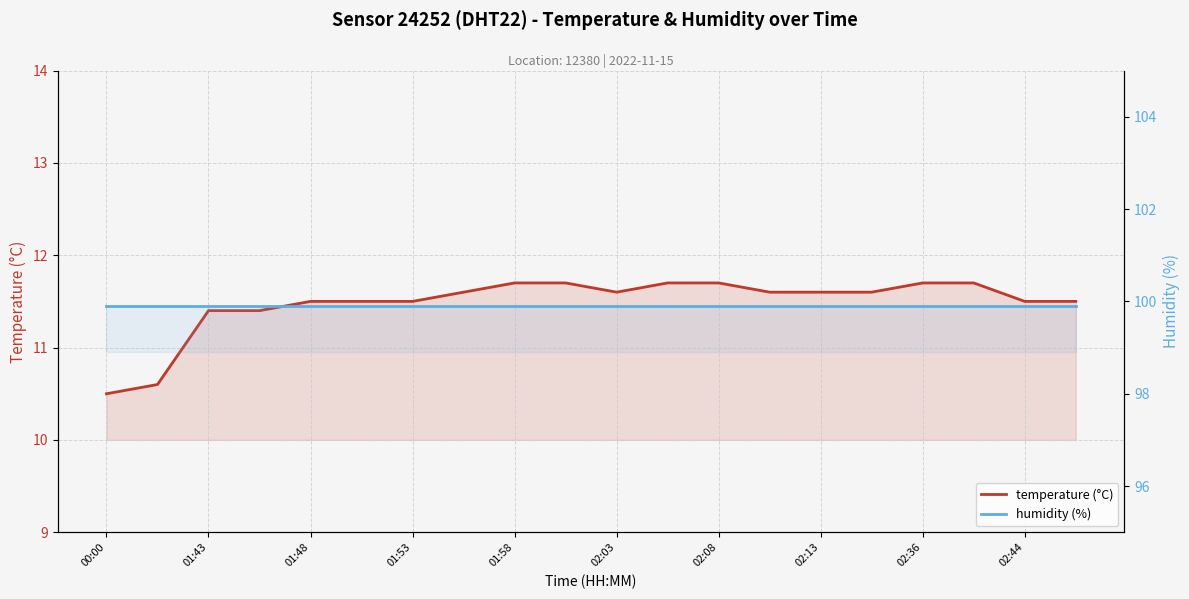

Which category has the highest value in the temperature (°C) series?

01:58